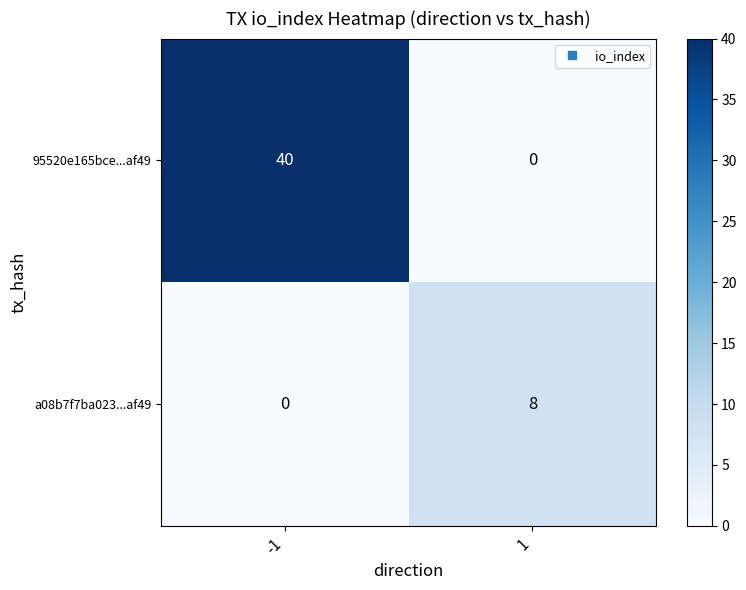

Reading left to right, list all the values displayed in this chart.

95520e165bce...af49: -1=40	1=0
a08b7f7ba023...af49: -1=0	1=8